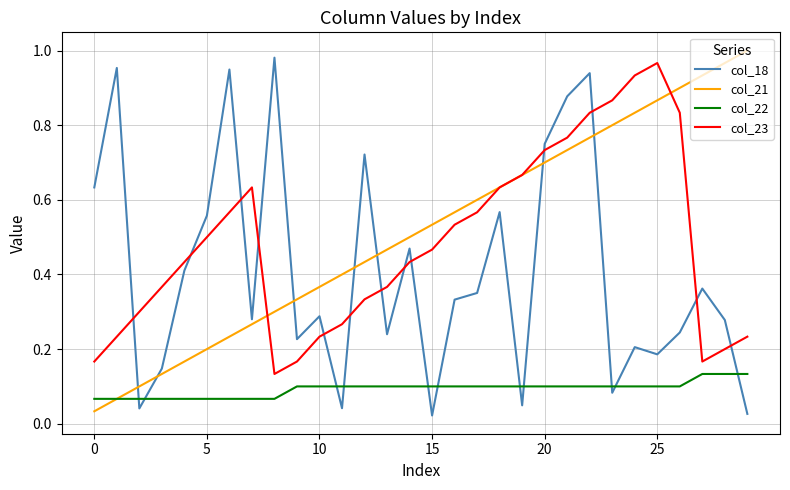

True or false: col_18 and col_21 intersect in this chart.

True